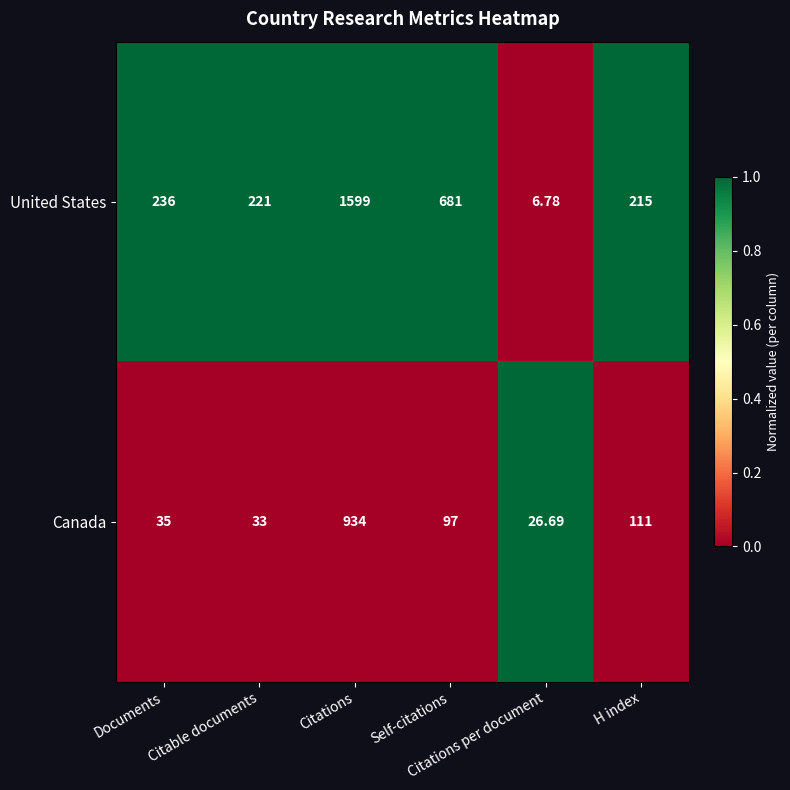

Which series has the widest spread of values?

United States